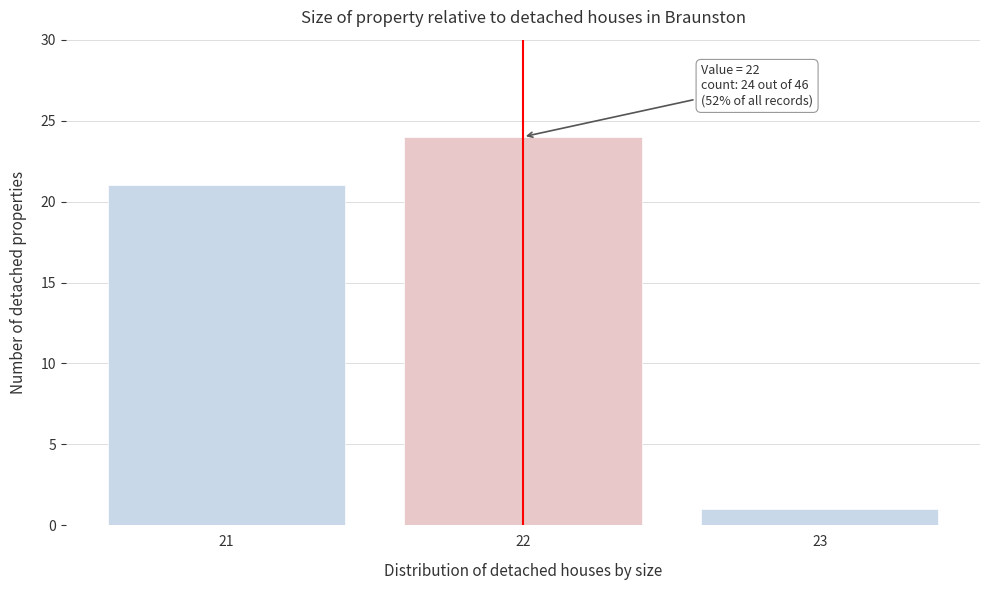

Reading left to right, list all the values displayed in this chart.

21	24	1